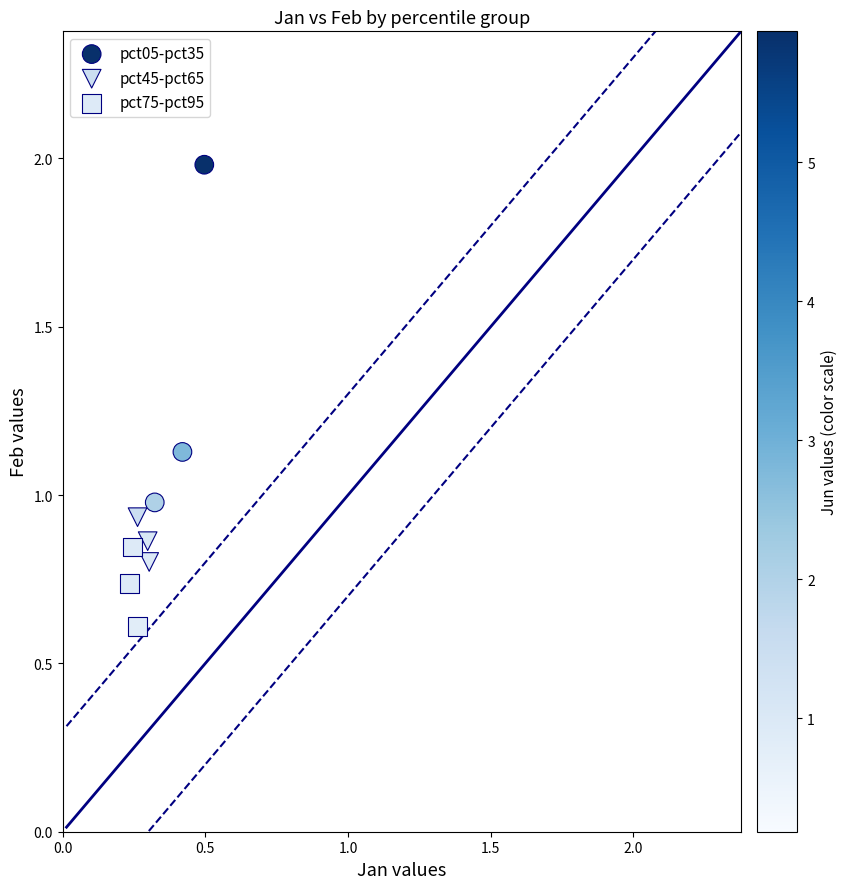

What are all the series names shown in the legend?

pct05-pct35, pct45-pct65, pct75-pct95